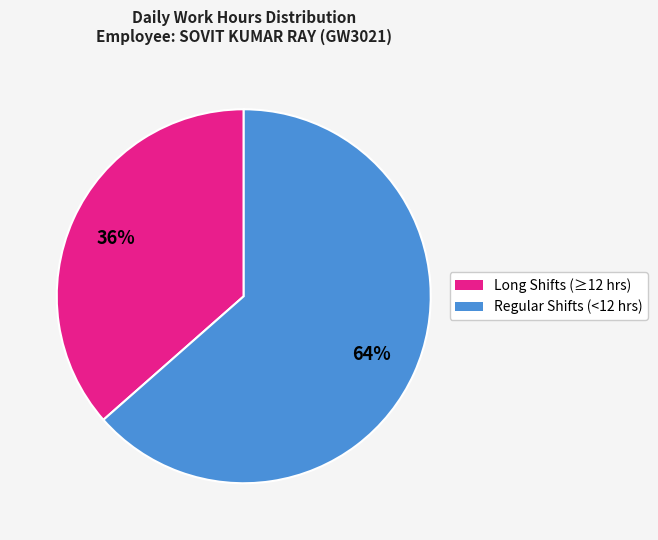

To the nearest percent, what is the average slice percentage?

50%